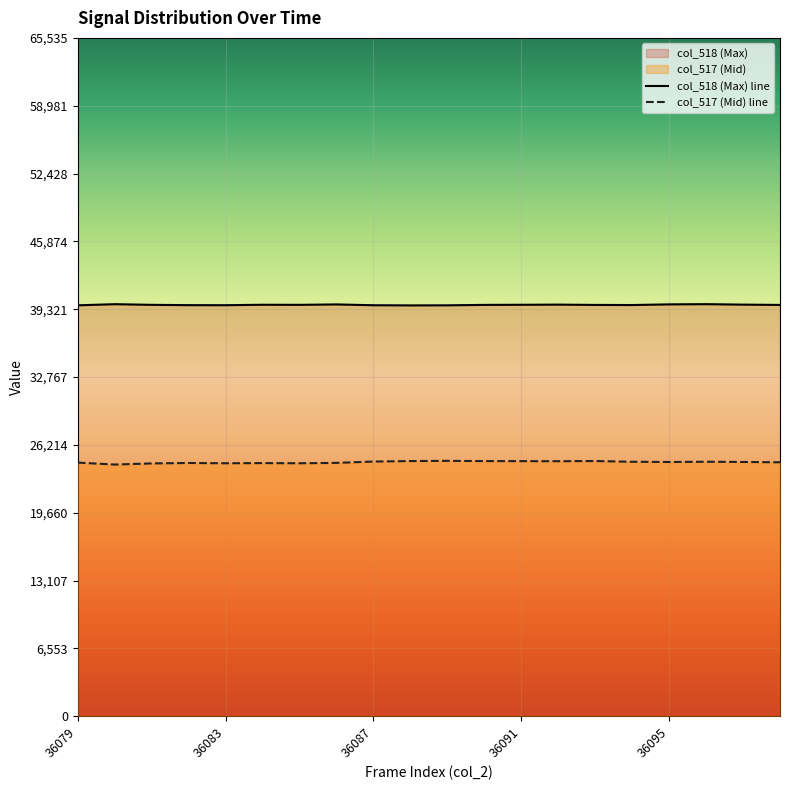

Which category has the lowest value in the col_517 series?

36080